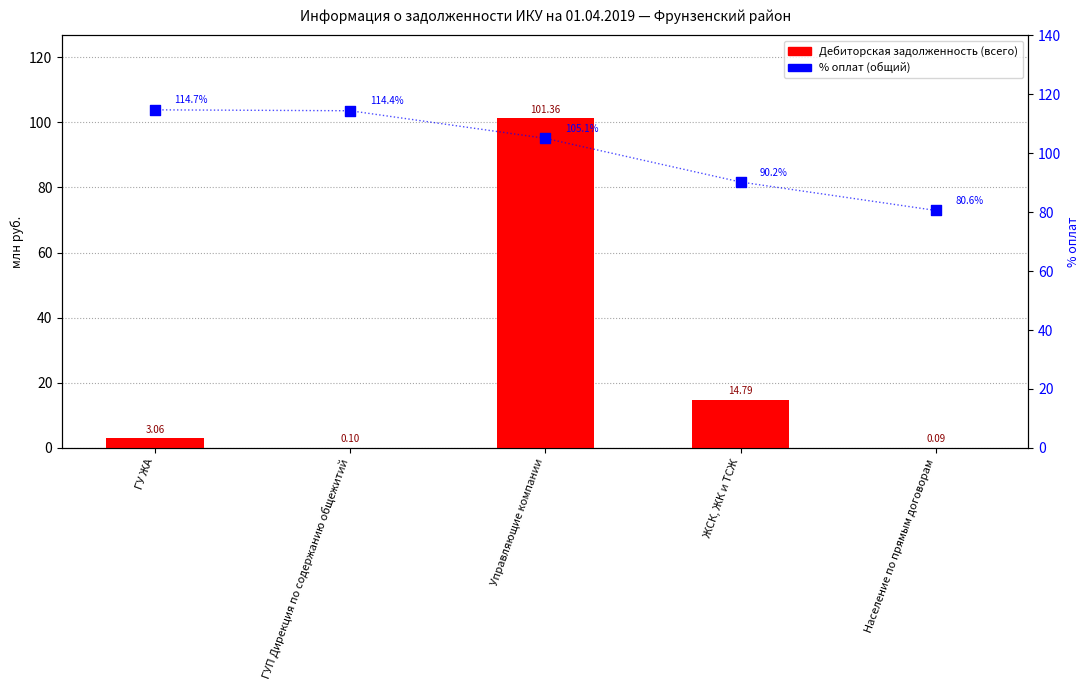

Which series has the largest total across all categories?

% оплат (общий)